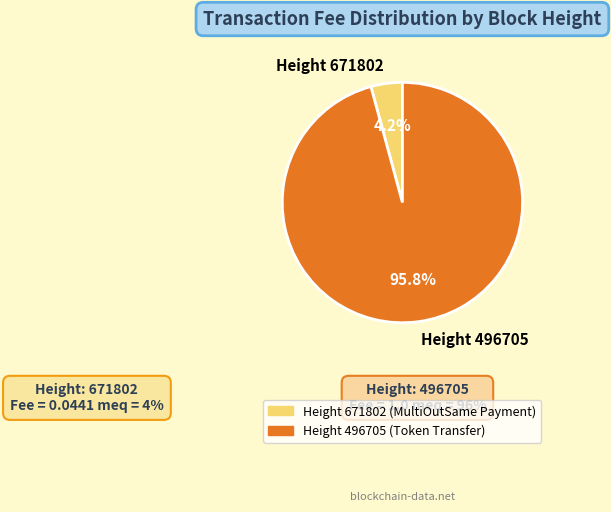

Which category has the biggest portion of the pie?

Height 496705